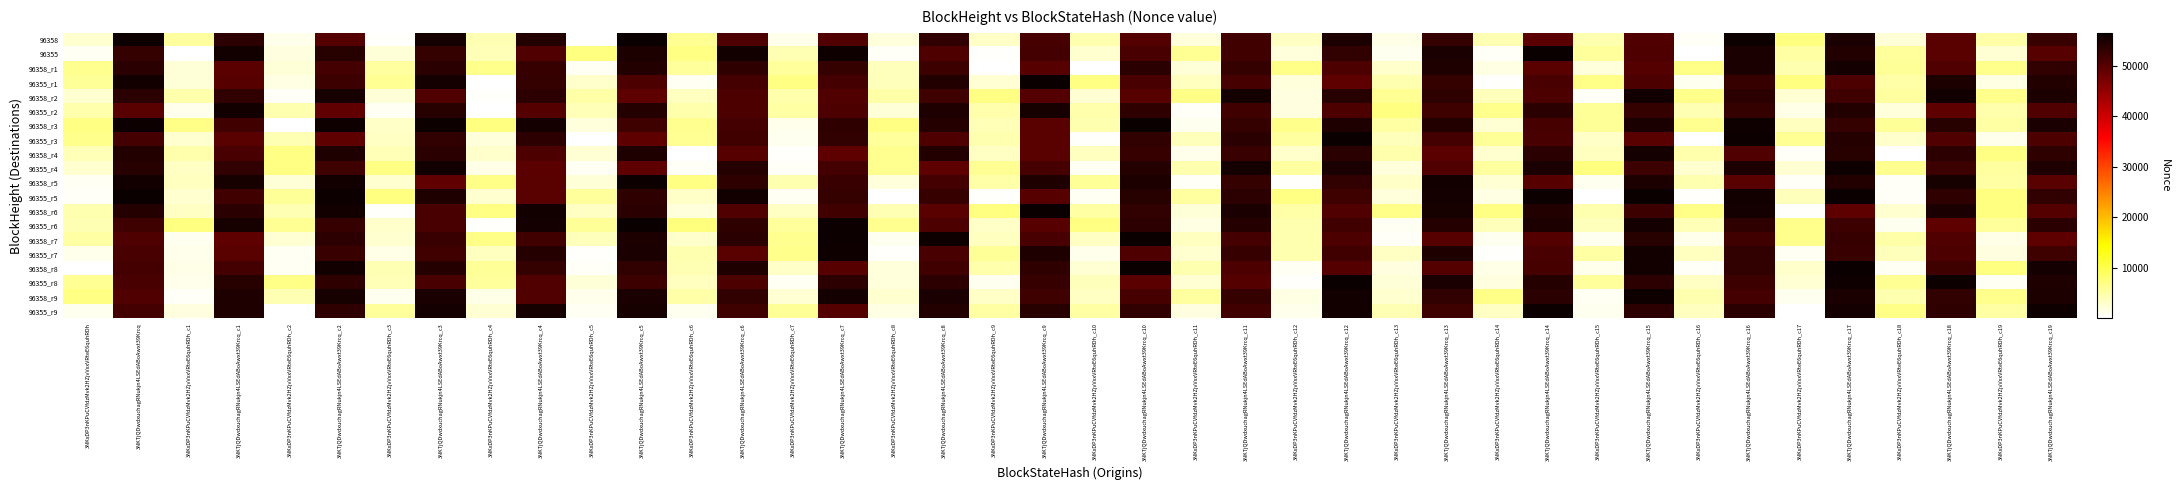

At how many categories does at least one series exceed 610?

40